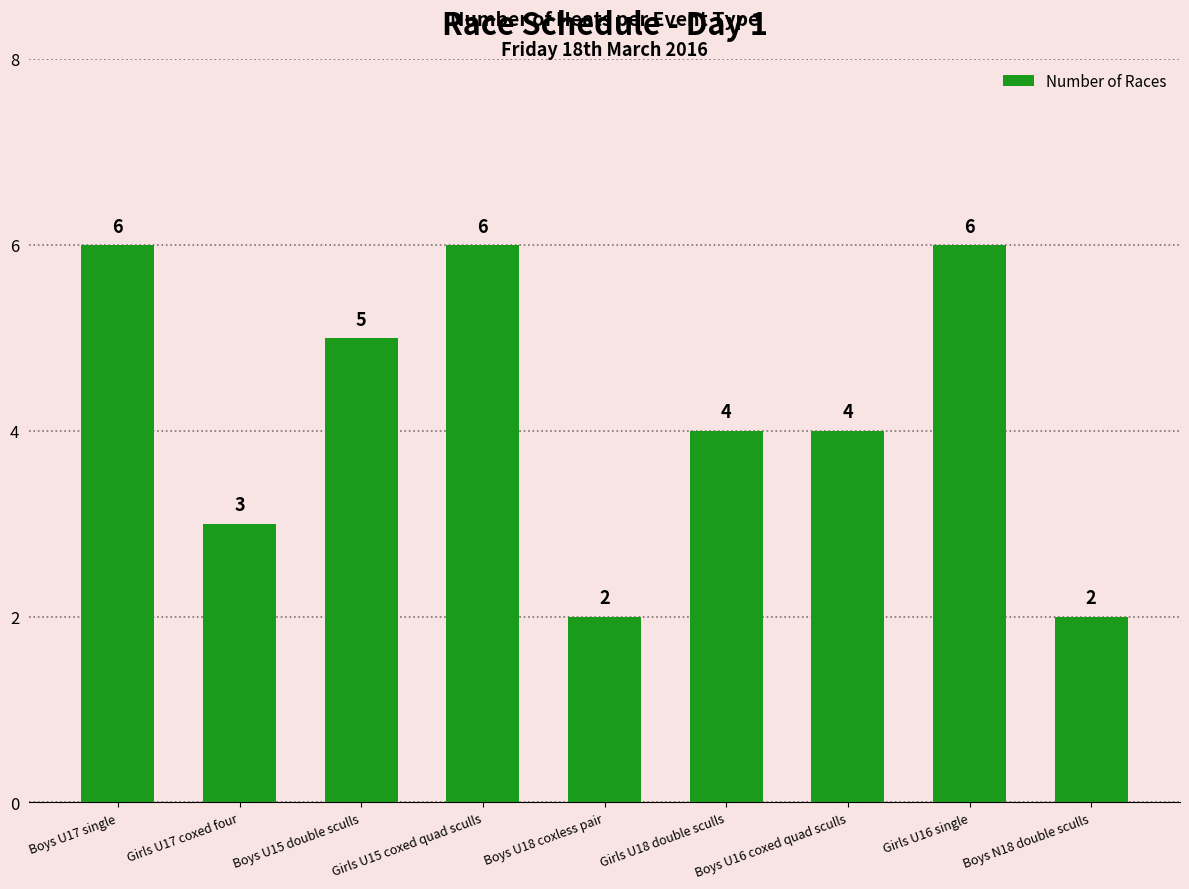

What is the sum of the values at Boys N18 double sculls and Boys U17 single?

8